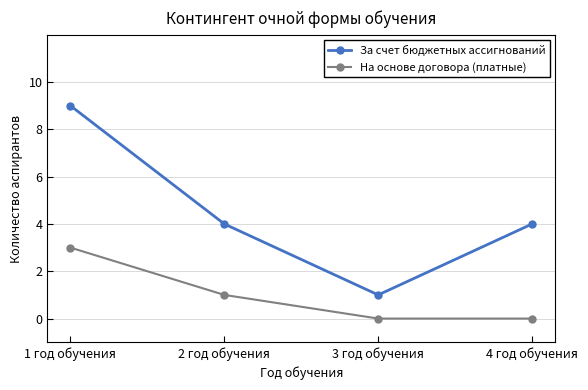

How many data points in На основе договора (платные) are less than 1?

2